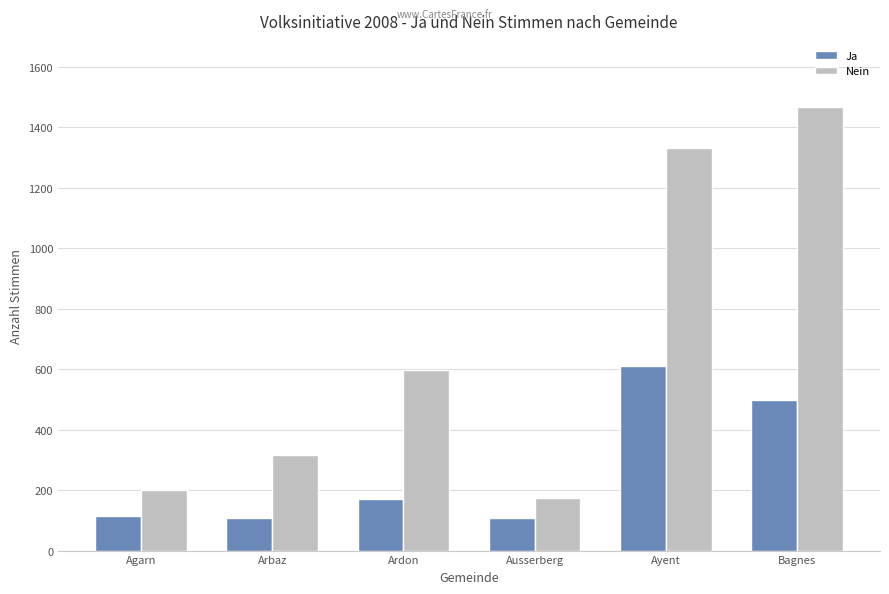

What is the difference between the maximum and minimum values in the Ja series?

505